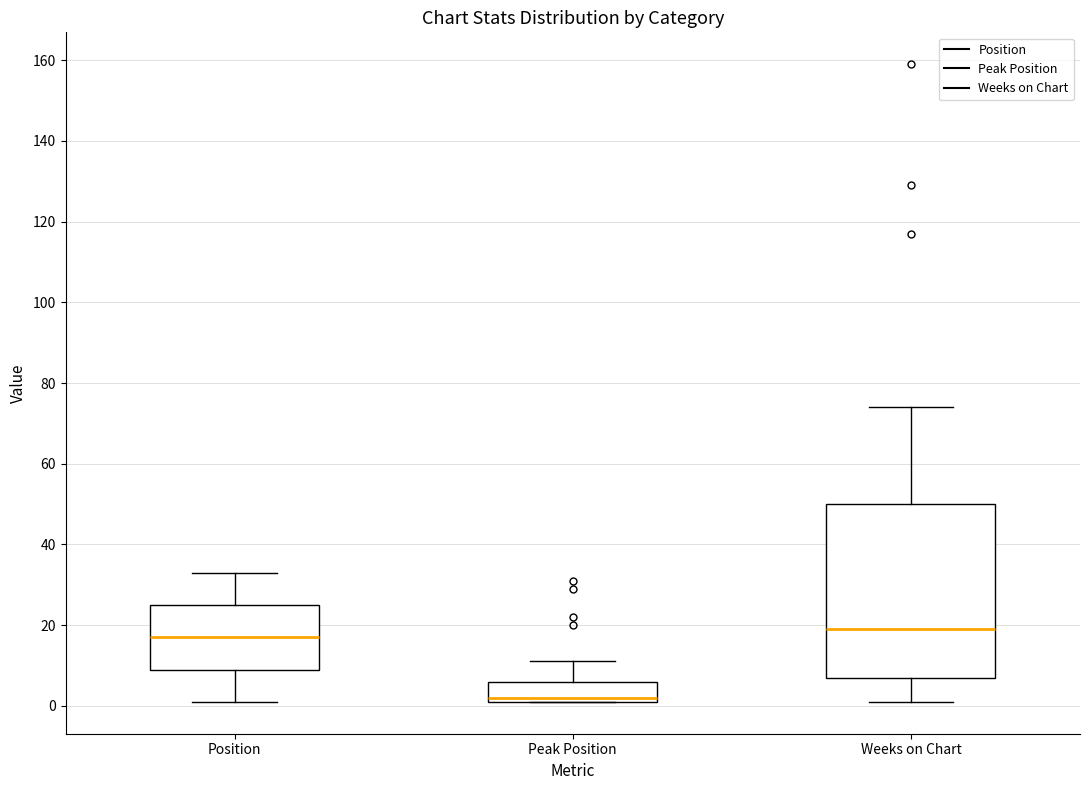

Comparing the boxes themselves (not the whiskers), which one is the tallest?

Weeks on Chart